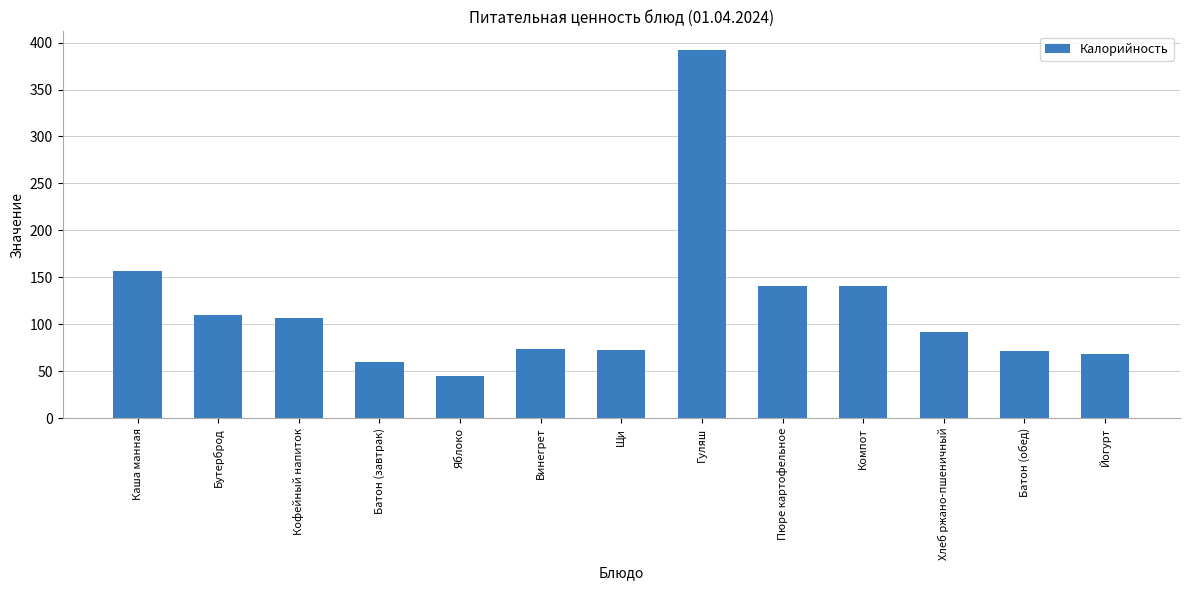

What is the ratio of the value at Бутерброд to the value at Кофейный напиток?

1.0